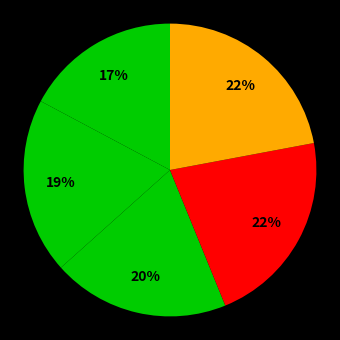

Rank the categories by value from highest to lowest.

Chobotová Natália, Čerešňová Simona, Gáliková Laura, Pavlínyiová Sofia, Burská Lenka